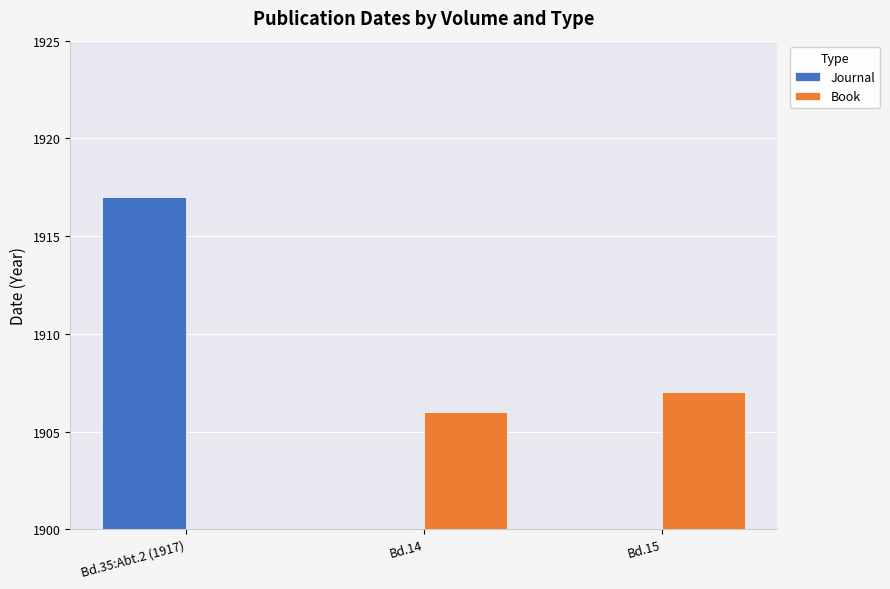

Which series has the largest total across all categories?

Book